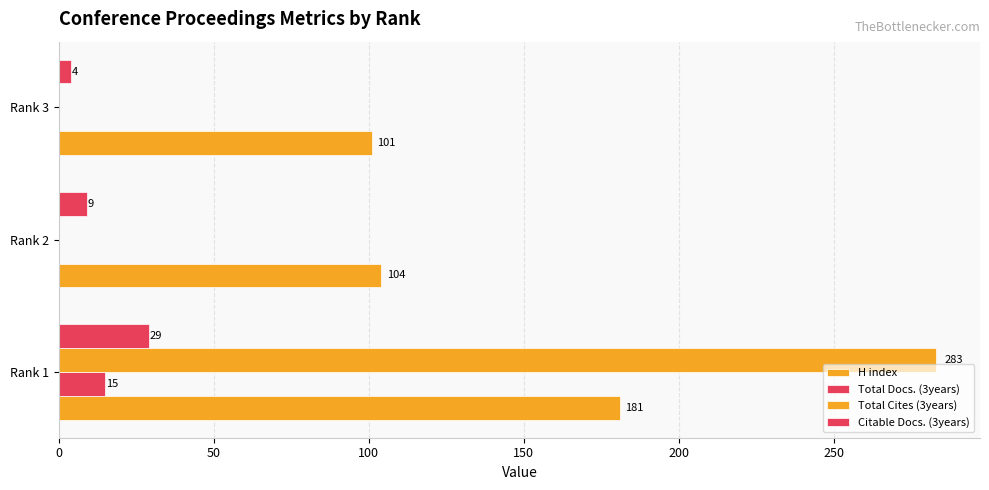

How many series are shown in this chart?

4